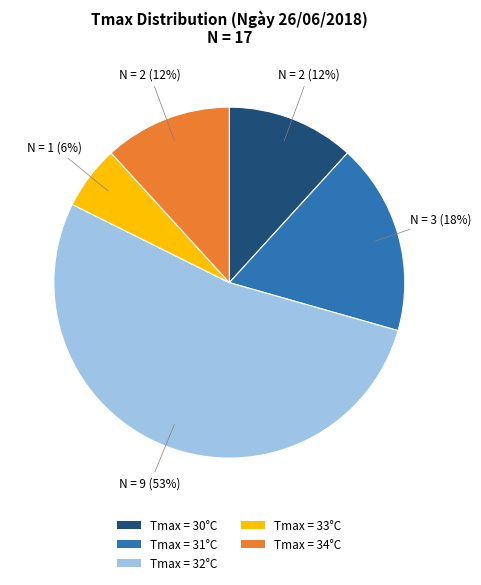

Is there any slice that represents more than half of the pie?

Yes